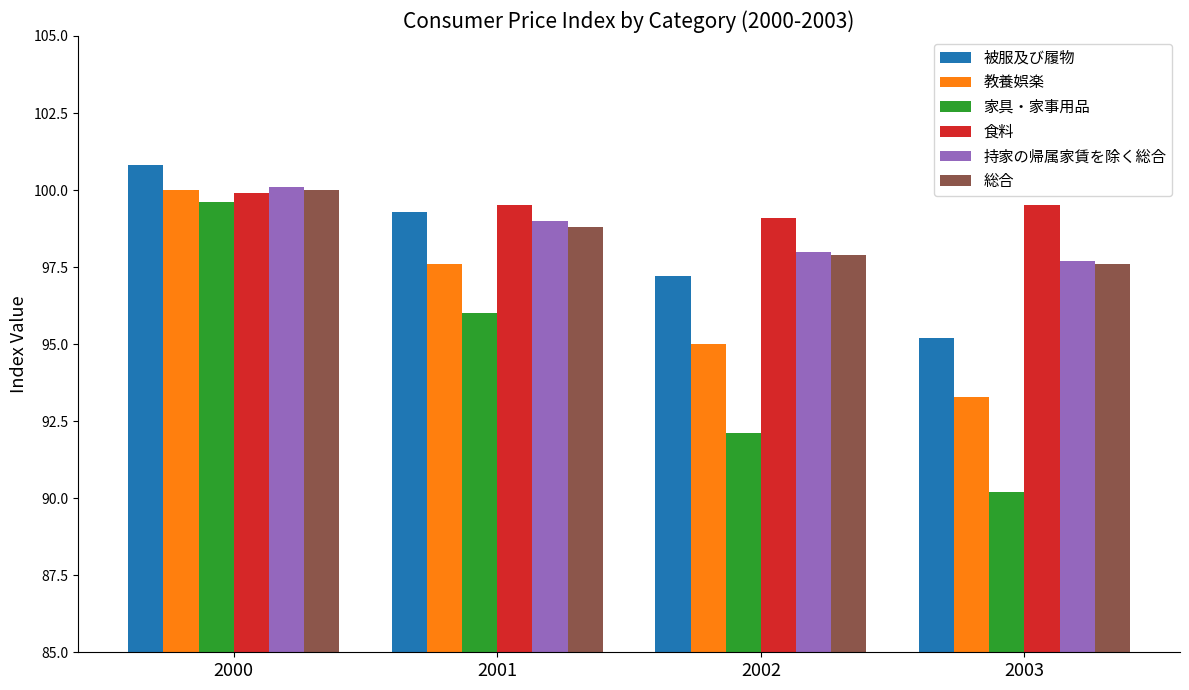

Which series has the widest spread of values?

家具・家事用品